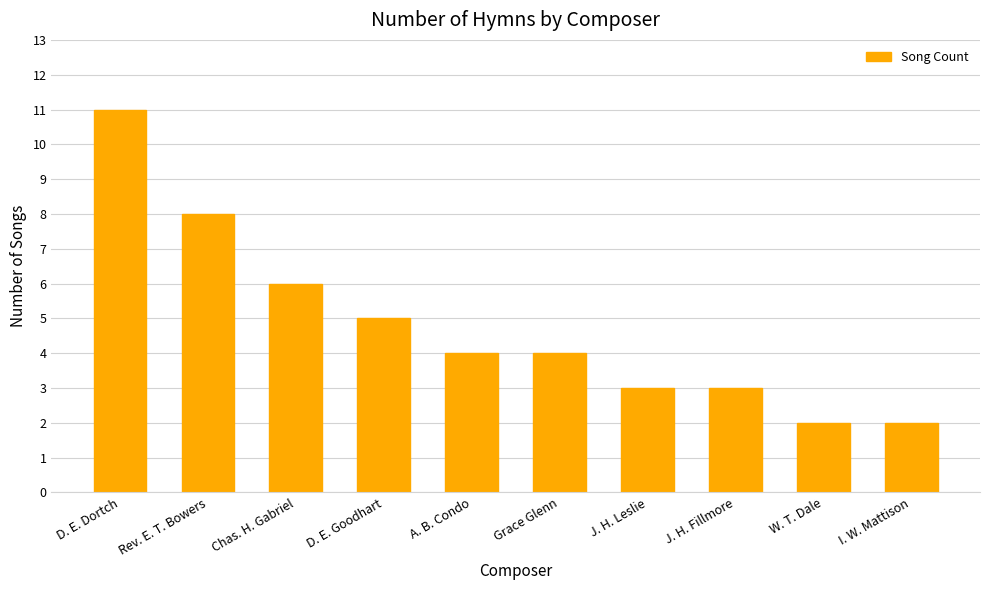

What is the change in value from D. E. Dortch to A. B. Condo?

-7